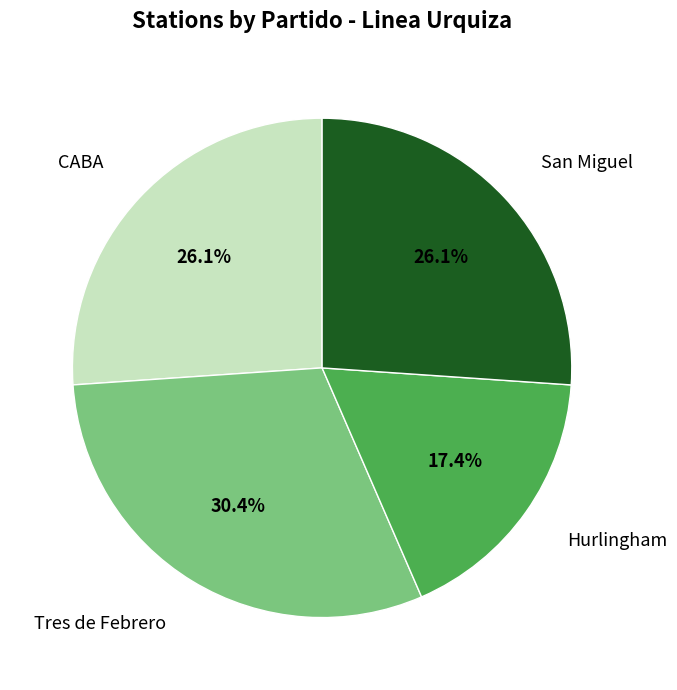

To the nearest percent, what percentage of the pie is CABA?

26%